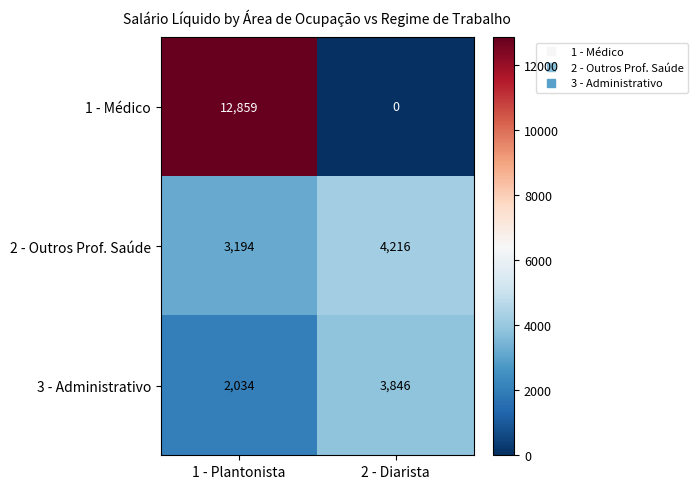

What is the sum of the 3 - Administrativo values at 2 - Diarista and 1 - Plantonista?

5880